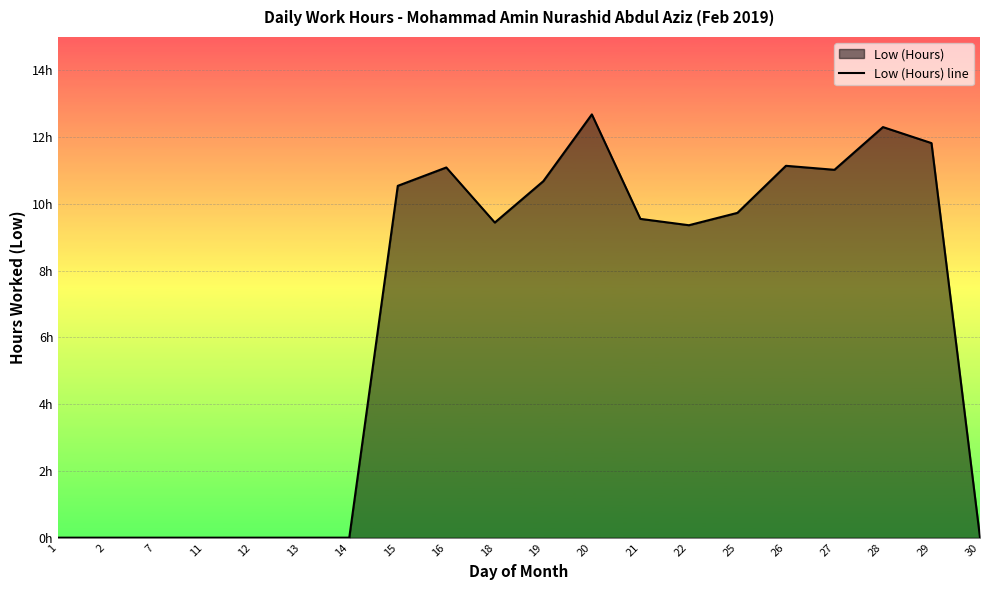

Which label corresponds to the largest value in the chart?

20